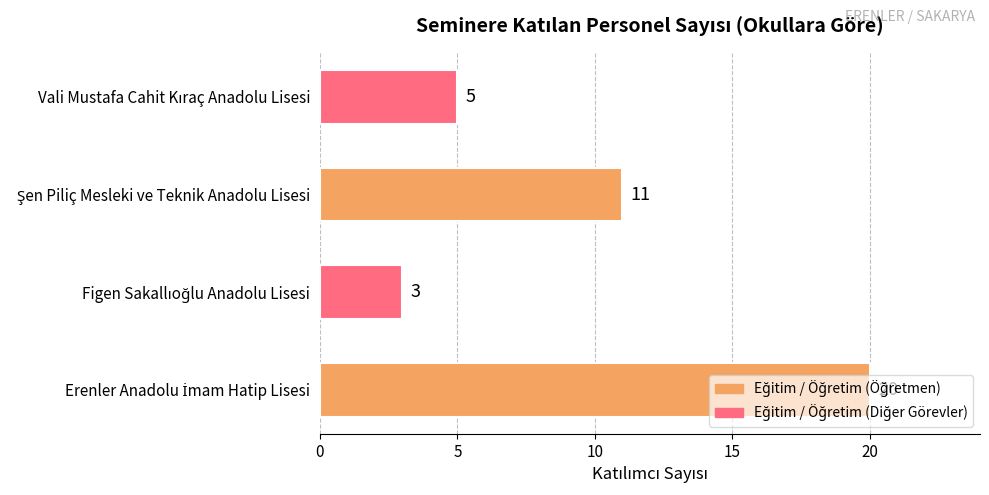

What is the greatest value displayed?

20